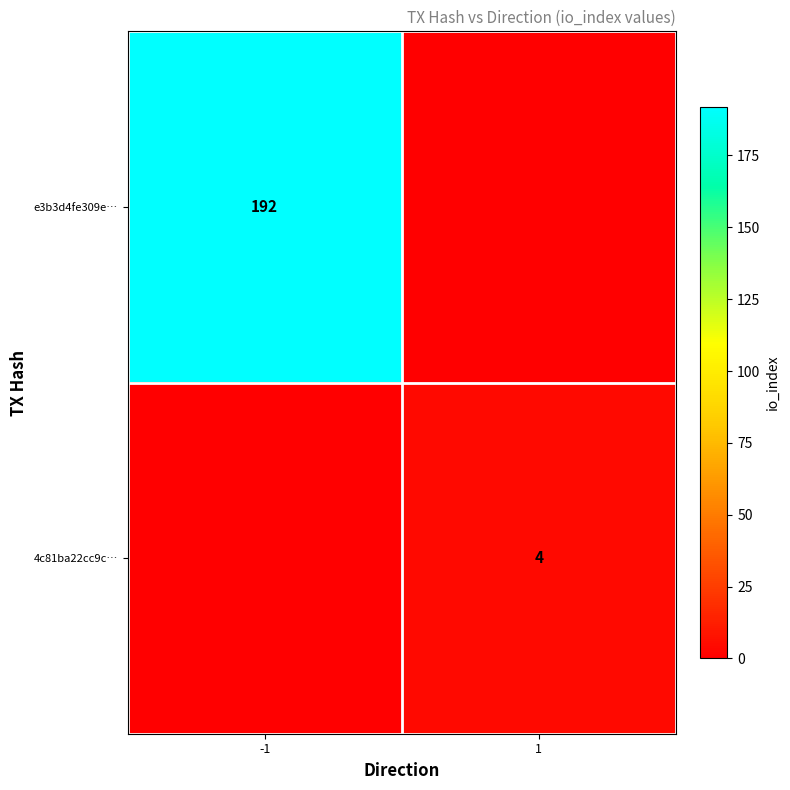

Is it true that 4c81ba22cc9c… equals 4 at 1?

True